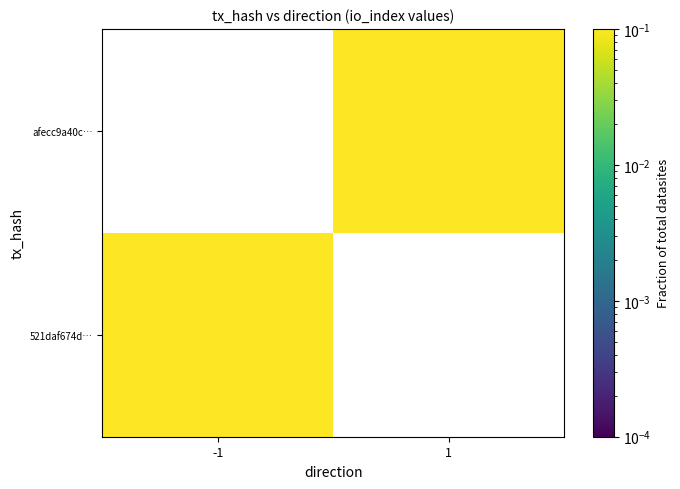

List the series in order of their peak value, highest first.

521daf674d…, afecc9a40c…